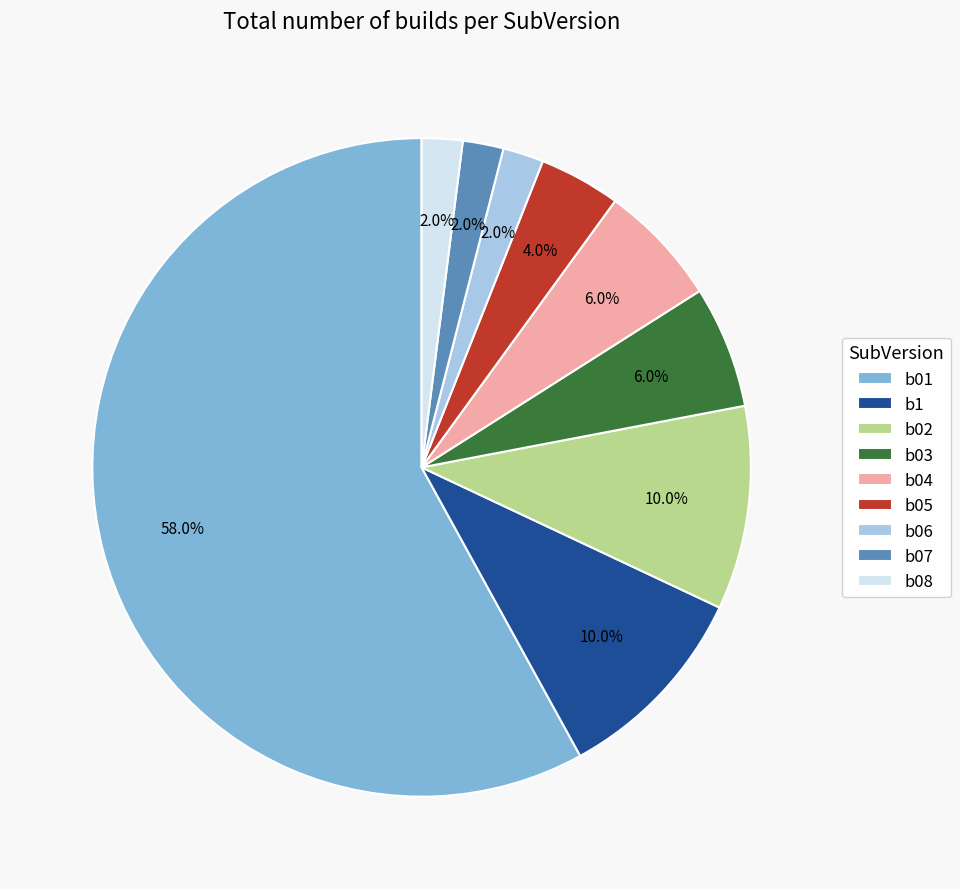

Is b04 the majority of the pie?

No